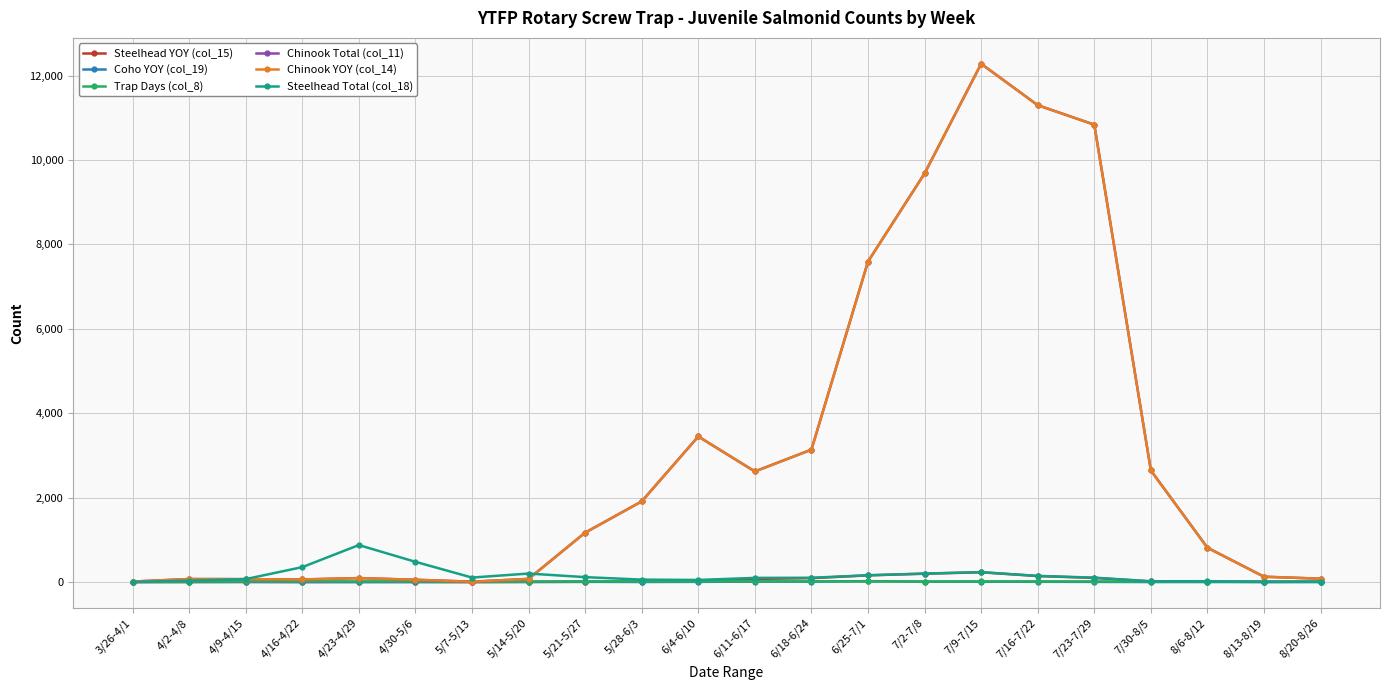

How many data points in Chinook YOY (col_14) are above 1170?

10